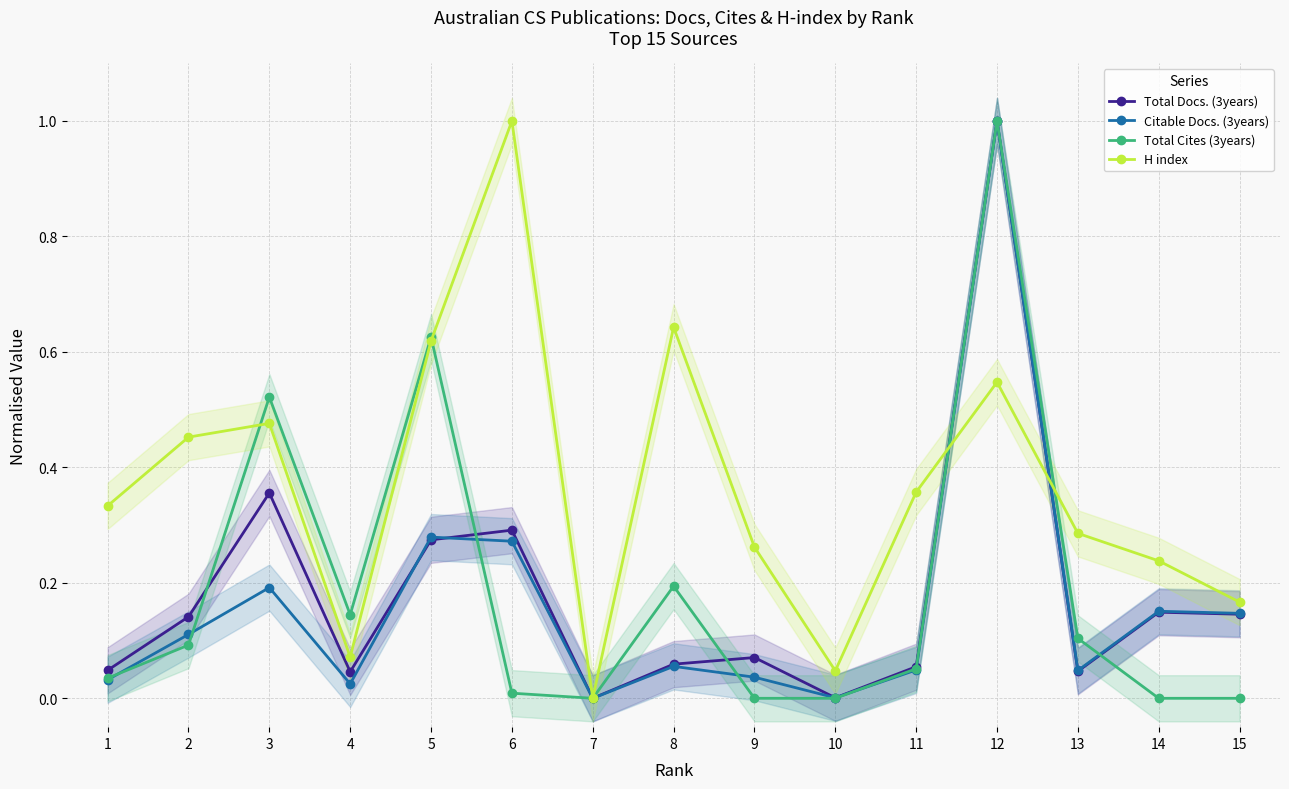

The Total Cites (3years) series shows 0.1 at 11. True or false?

False